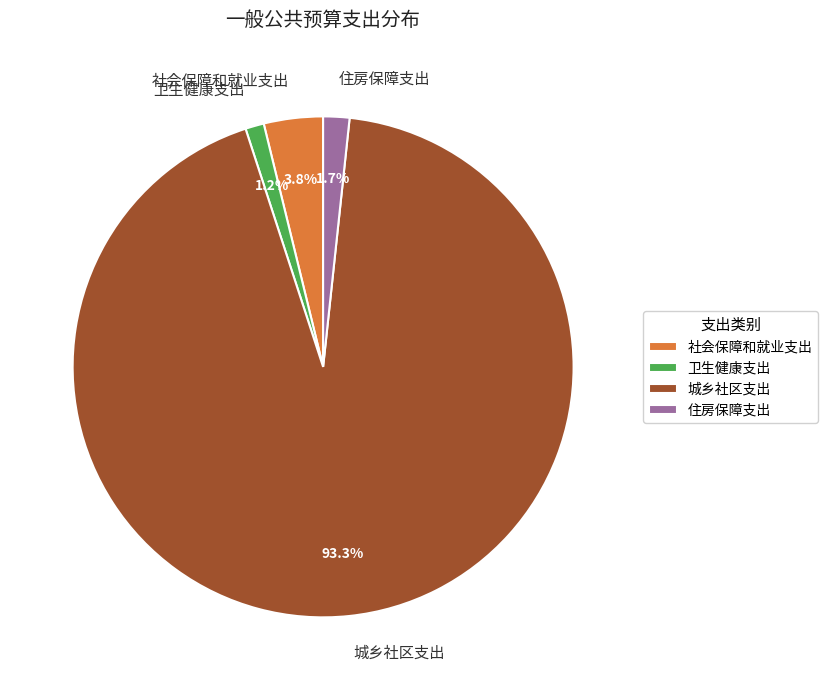

Is it true that 住房保障支出 is 2% of the pie?

True